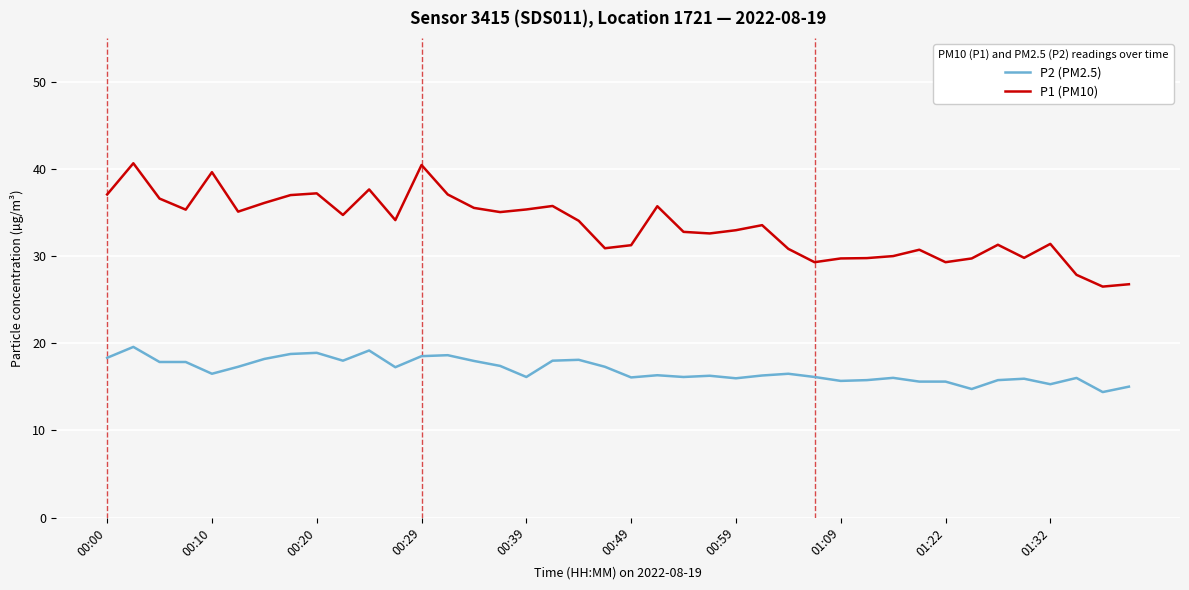

What is the difference between the maximum and minimum values in the P2 (PM2.5) series?

5.2